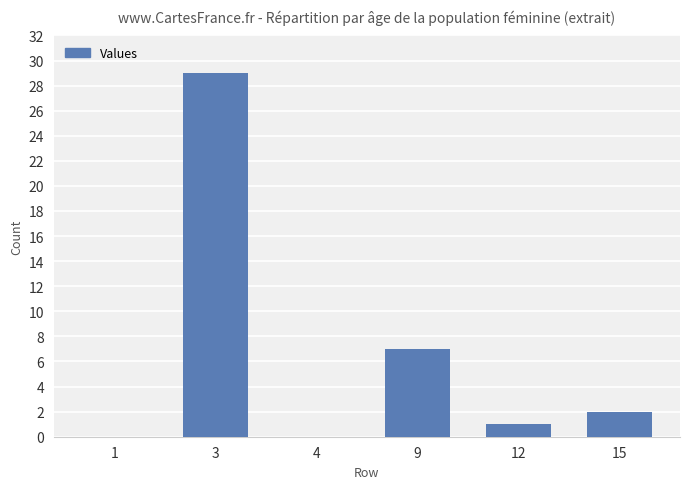

What is the change in value from 1 to 3?

+29